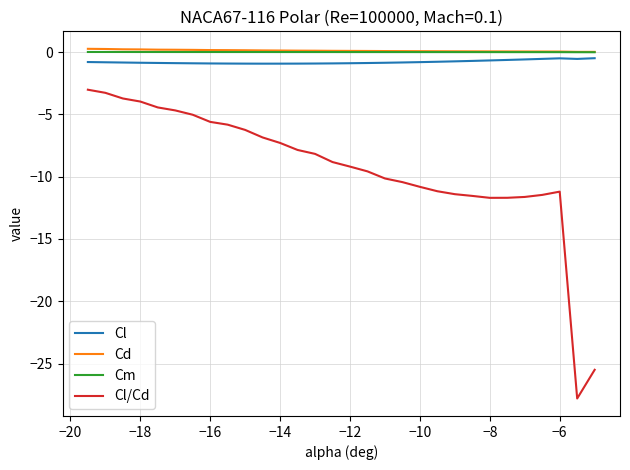

What is the smallest value displayed?

-27.8